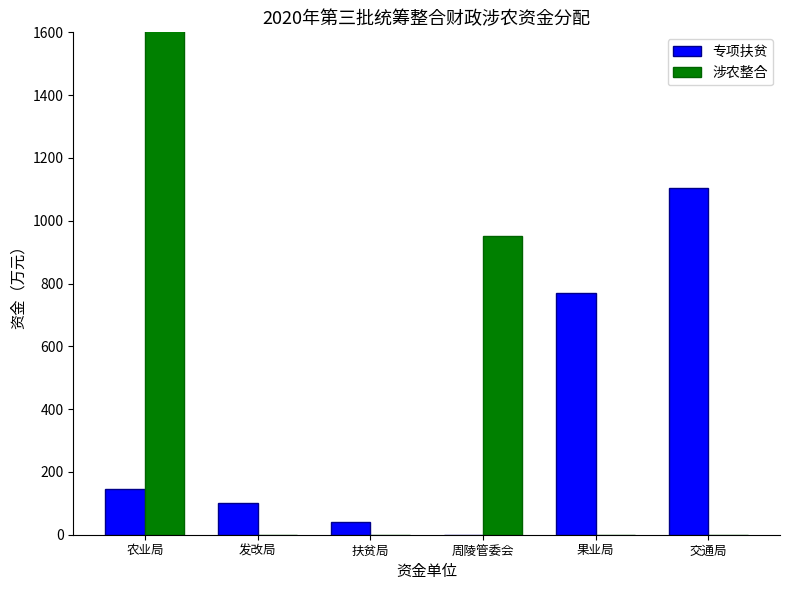

What is the label of the 5th bar from the left?

果业局